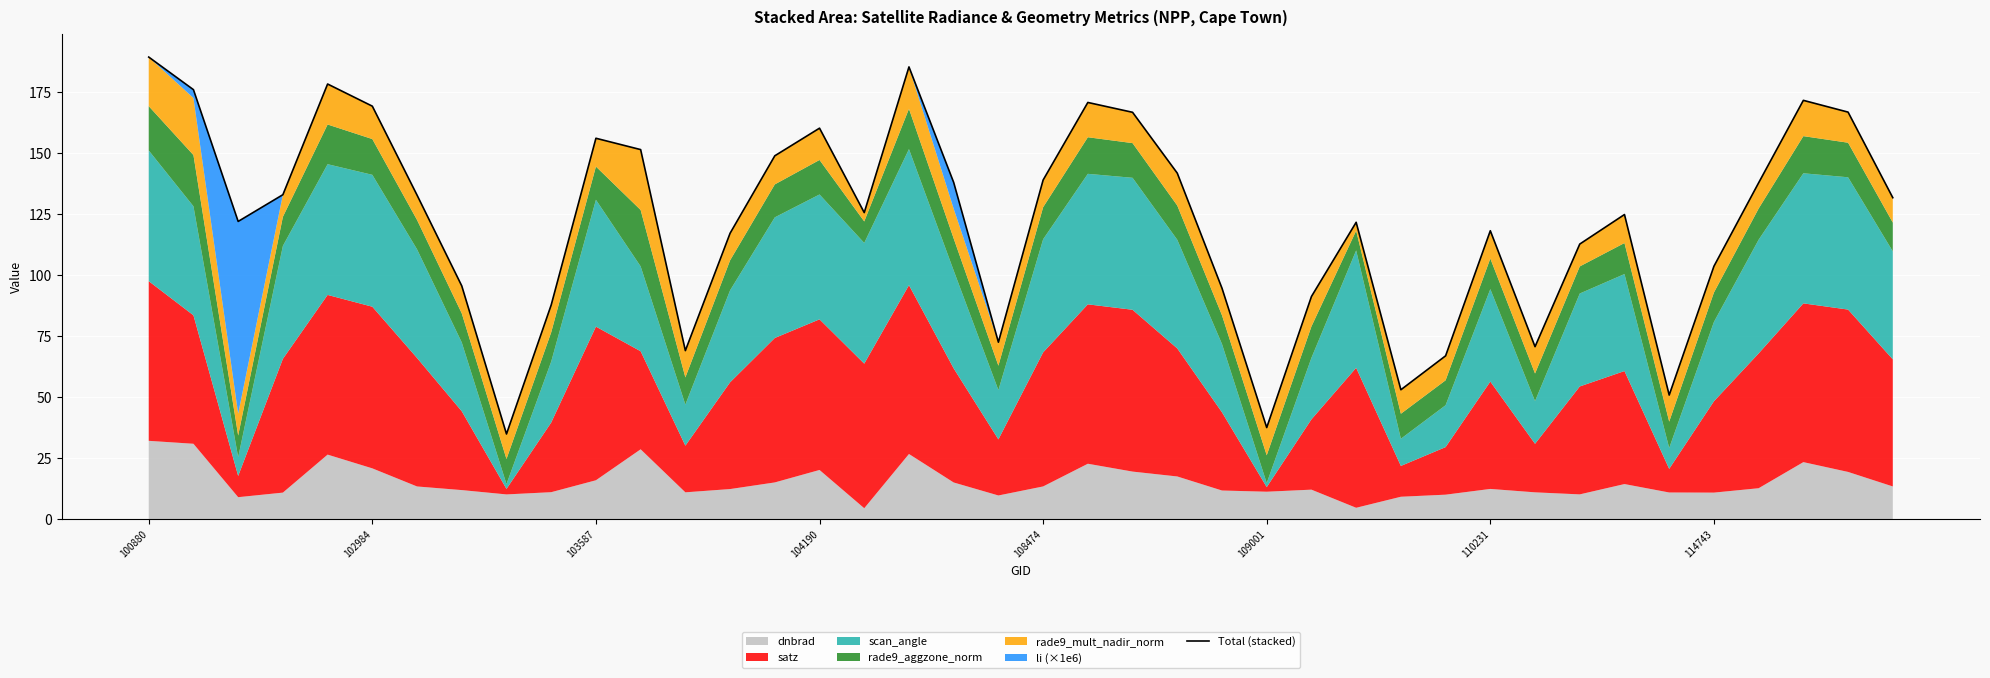

Approximately how many times larger is the value at 29 compared to 35?

0.6